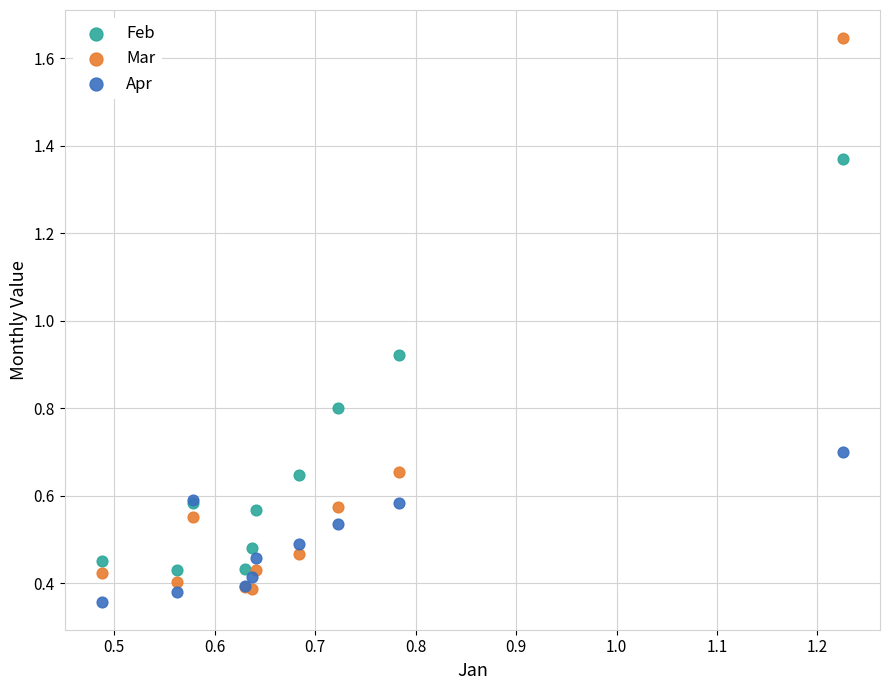

What are all the series names shown in the legend?

Feb, Mar, Apr